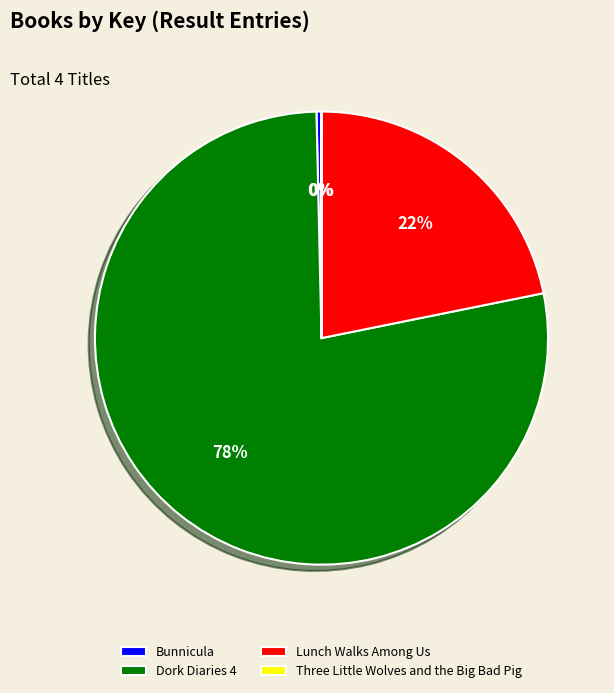

The Lunch Walks Among Us slice represents 35% of the pie. True or false?

False